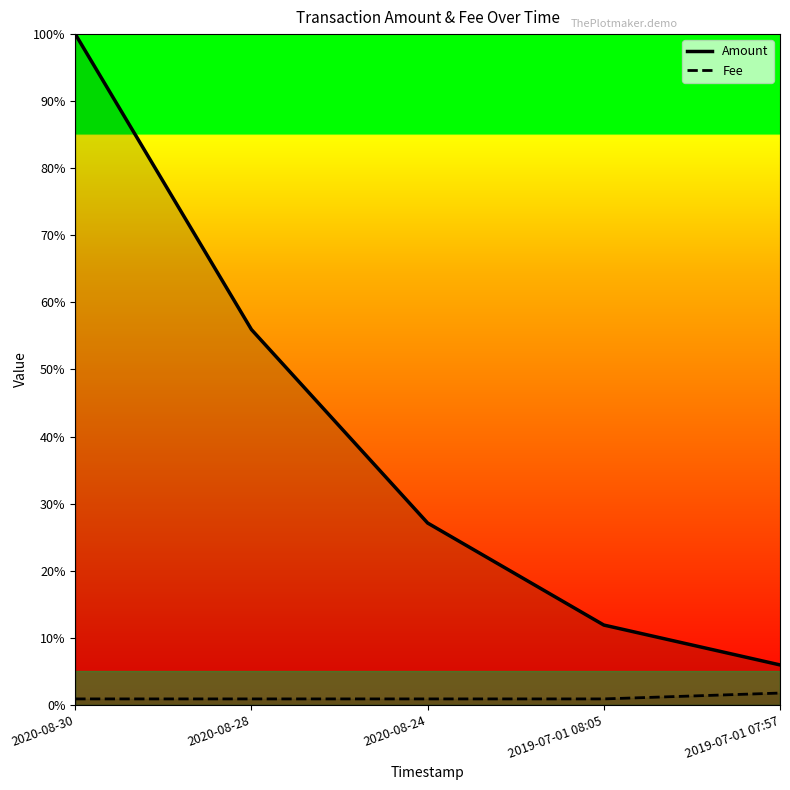

The Fee series shows 0.0 at 2019-07-01 08:05. True or false?

False